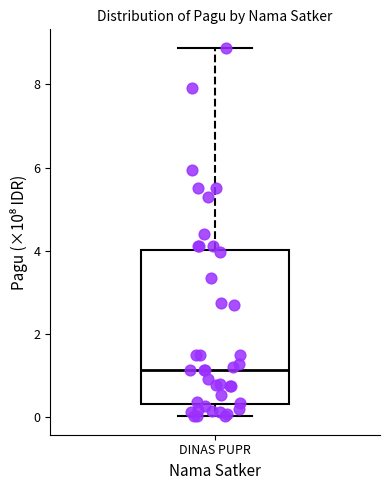

Transcribe this box plot: give where the median line is, the range the box spans, and where the two whiskers end, as read against the y-axis. The values are not printed on the chart, so give them approximately, as read against the axis.

median 1.2, box 0.4 to 4.0, whiskers 0.0 to 8.8